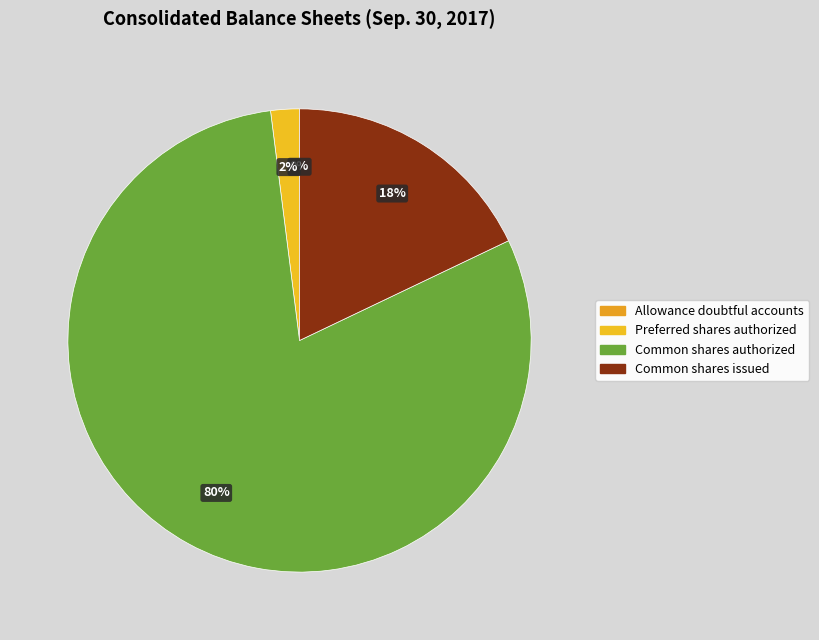

Count the number of slices in the pie.

4